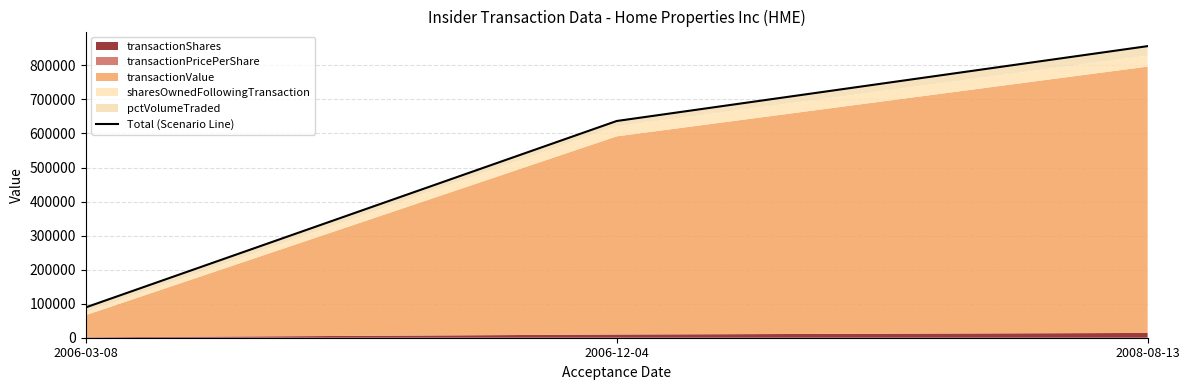

Which has a higher value, 2006-03-08 or 2008-08-13?

2008-08-13